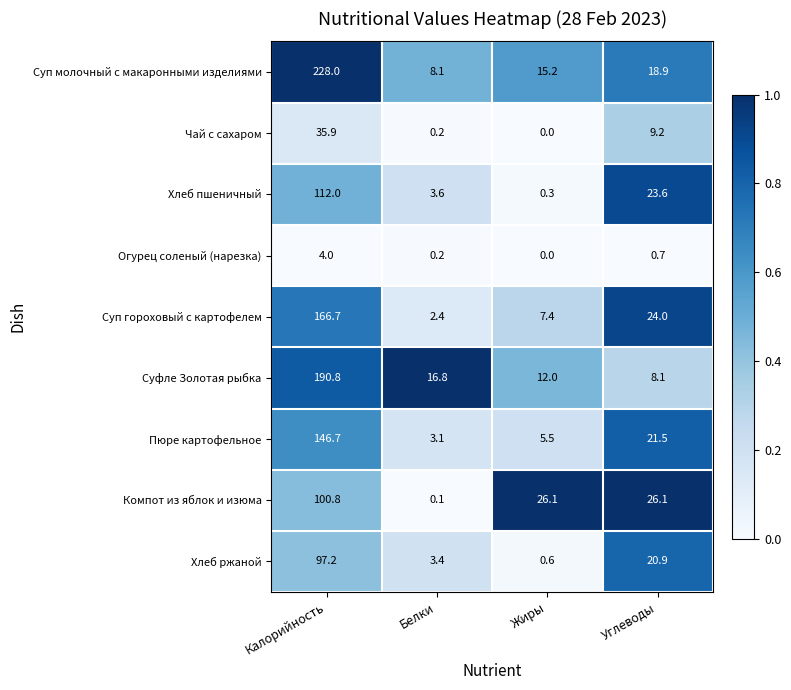

True or false: Хлеб пшеничный has a value of 112.0 at Калорийность.

True